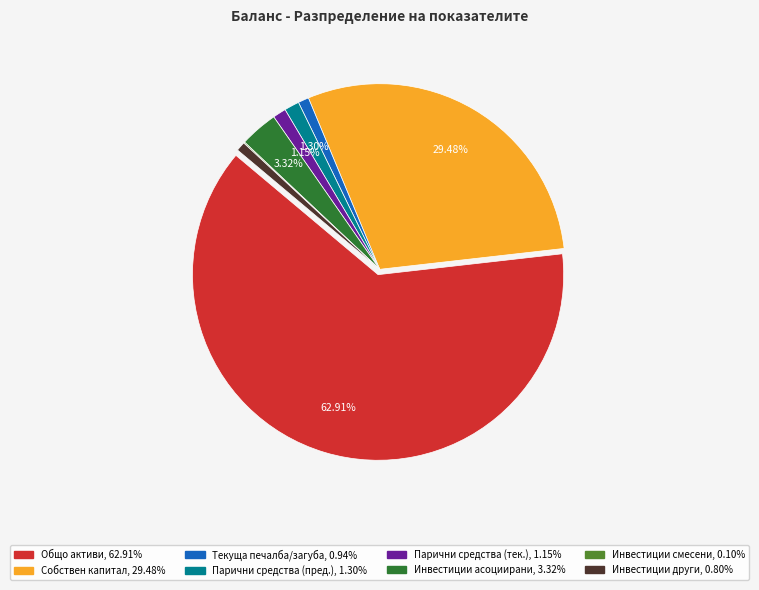

Is there a majority slice in this chart?

Yes